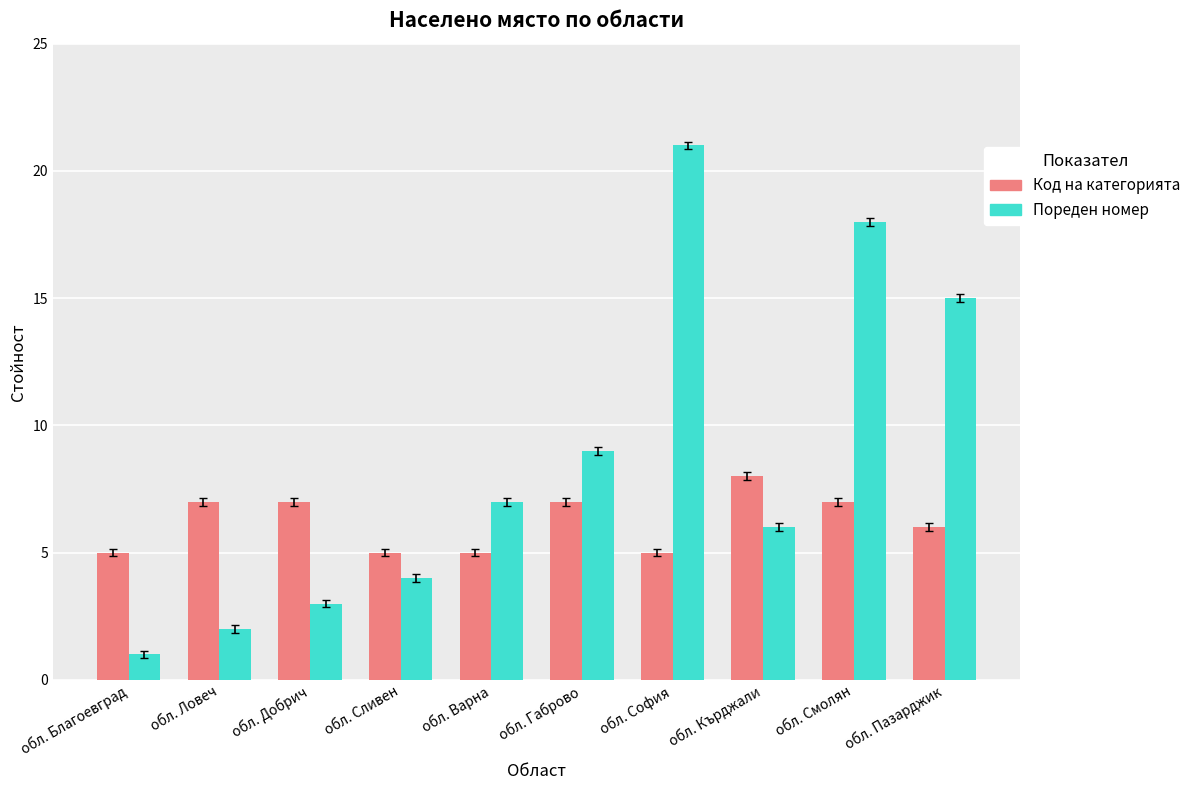

At how many categories does at least one series exceed 20?

1